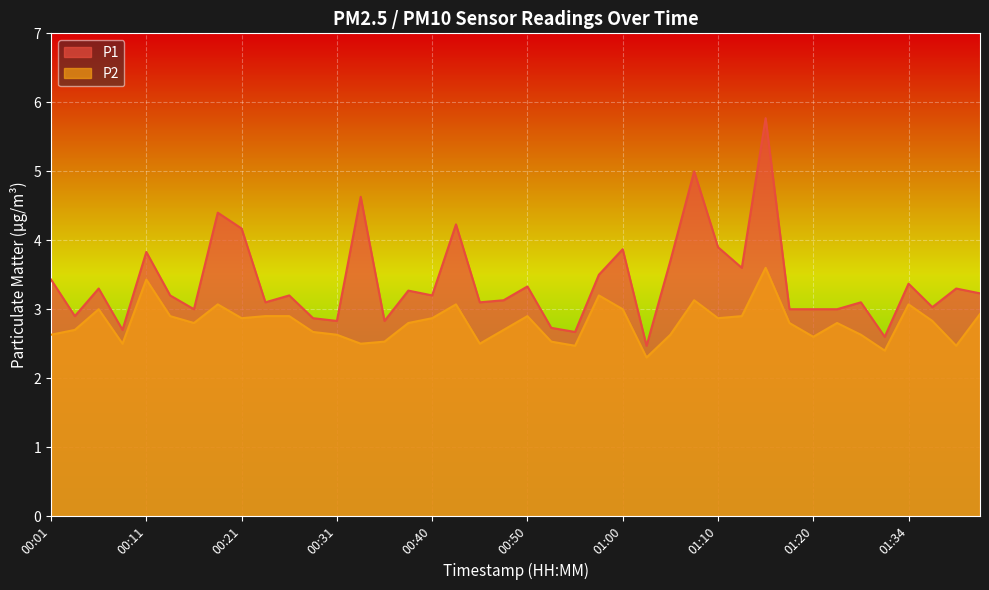

Which series has the widest spread of values?

P1